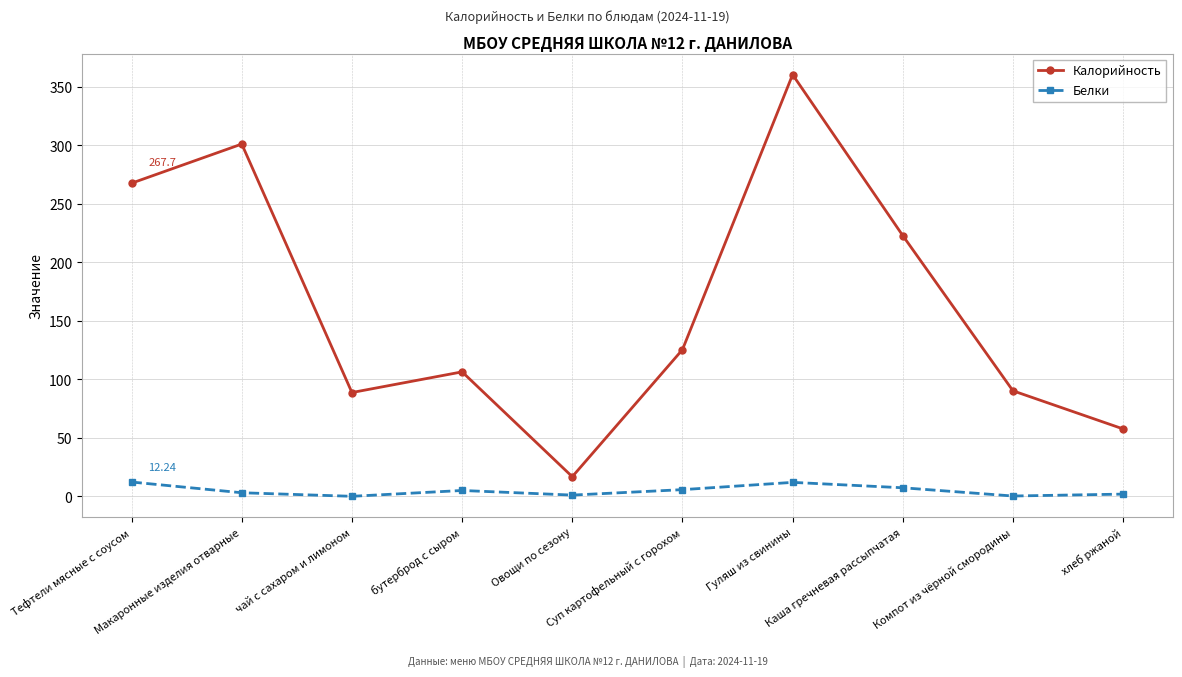

What is the total value across all series at Макаронные изделия отварные?

304.2